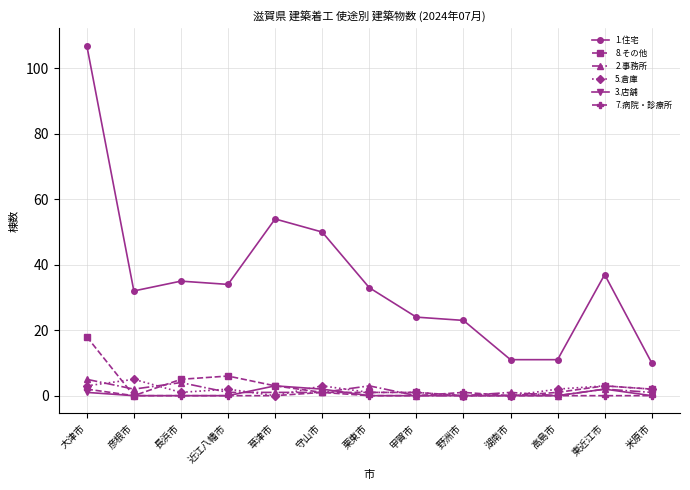

Which series has the widest spread of values?

1.住宅